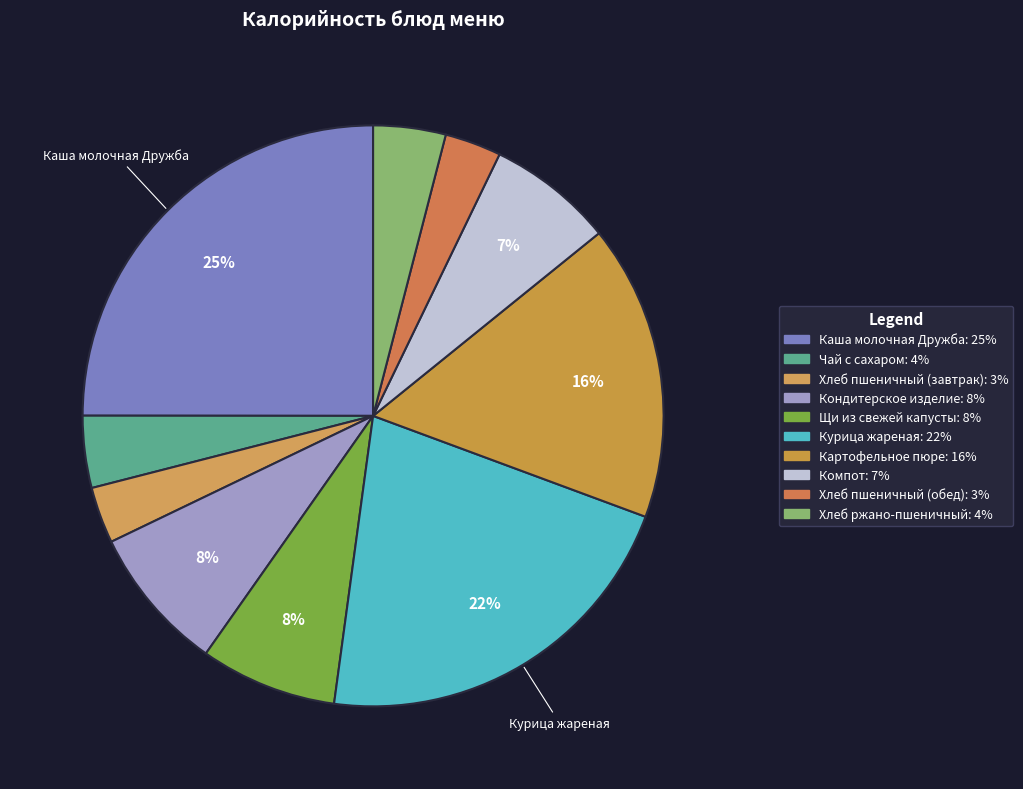

Which category has the biggest portion of the pie?

Каша молочная Дружба